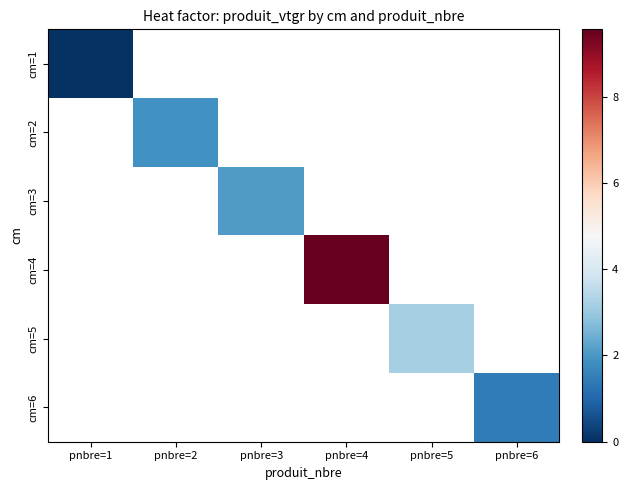

Reading left to right, extract all data points from this chart.

cm=1: pnbre=1=0.1	pnbre=2=0.0	pnbre=3=0.0	pnbre=4=0.0	pnbre=5=0.0	pnbre=6=0.0
cm=2: pnbre=1=0.0	pnbre=2=1.9	pnbre=3=0.0	pnbre=4=0.0	pnbre=5=0.0	pnbre=6=0.0
cm=3: pnbre=1=0.0	pnbre=2=0.0	pnbre=3=2.1	pnbre=4=0.0	pnbre=5=0.0	pnbre=6=0.0
cm=4: pnbre=1=0.0	pnbre=2=0.0	pnbre=3=0.0	pnbre=4=9.6	pnbre=5=0.0	pnbre=6=0.0
cm=5: pnbre=1=0.0	pnbre=2=0.0	pnbre=3=0.0	pnbre=4=0.0	pnbre=5=3.2	pnbre=6=0.0
cm=6: pnbre=1=0.0	pnbre=2=0.0	pnbre=3=0.0	pnbre=4=0.0	pnbre=5=0.0	pnbre=6=1.4